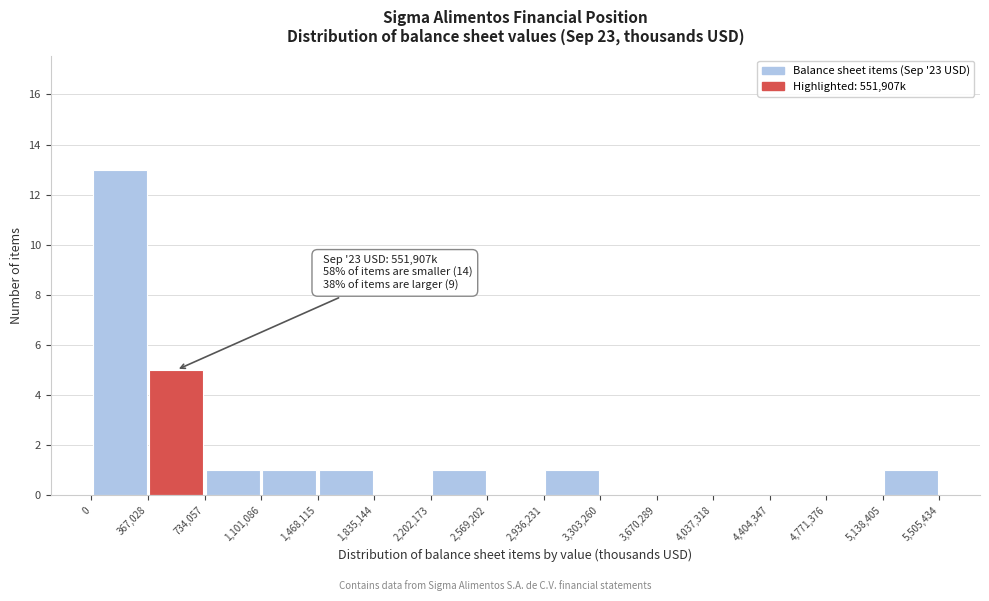

Over which range of the x-axis is the bar tallest?

0 to 367,028